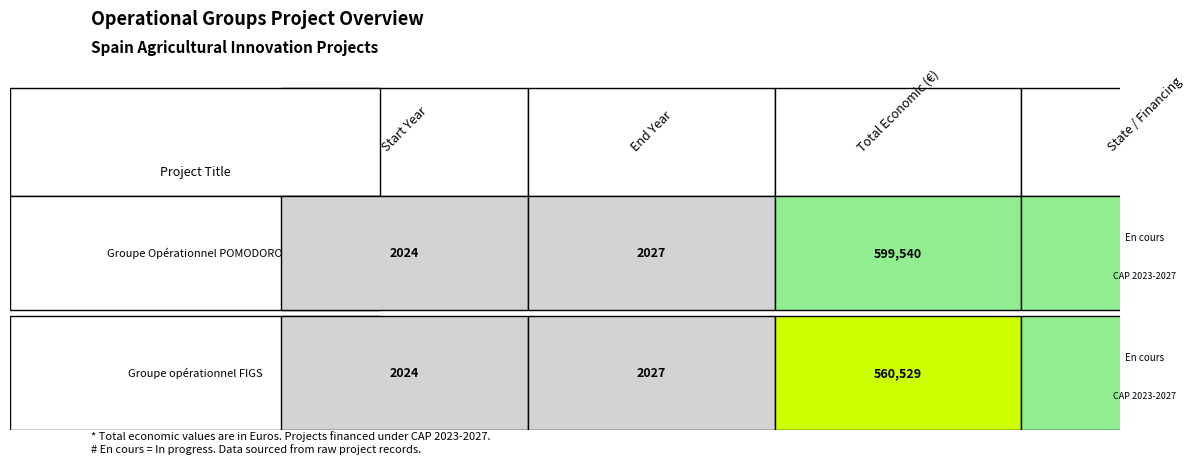

What is the minimum value shown in the chart?

2024